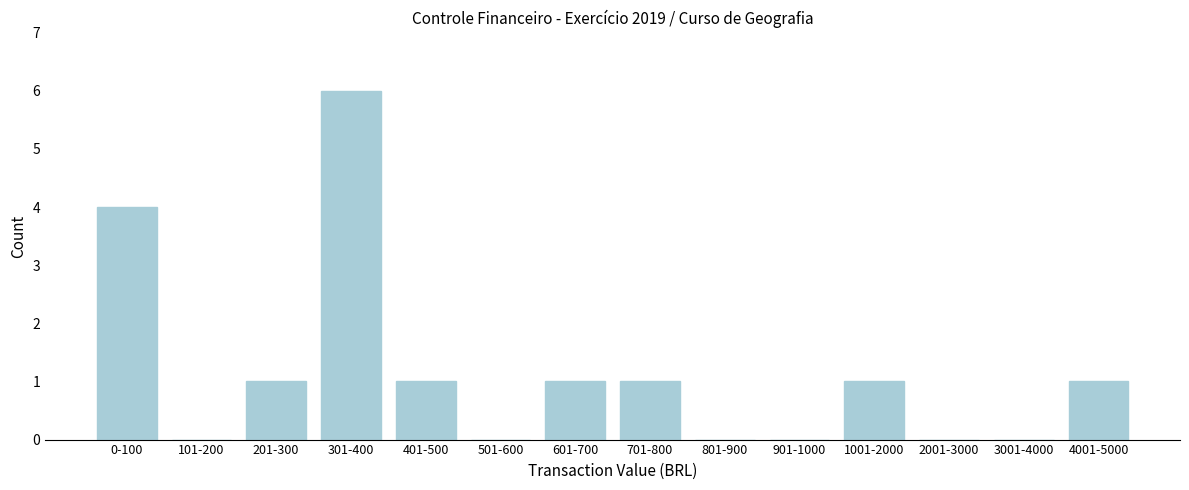

Reading left to right, transcribe all the data shown in this chart.

0-100=4	101-200=0	201-300=1	301-400=6	401-500=1	501-600=0	601-700=1	701-800=1	801-900=0	901-1000=0	1001-2000=1	2001-3000=0	3001-4000=0	4001-5000=1